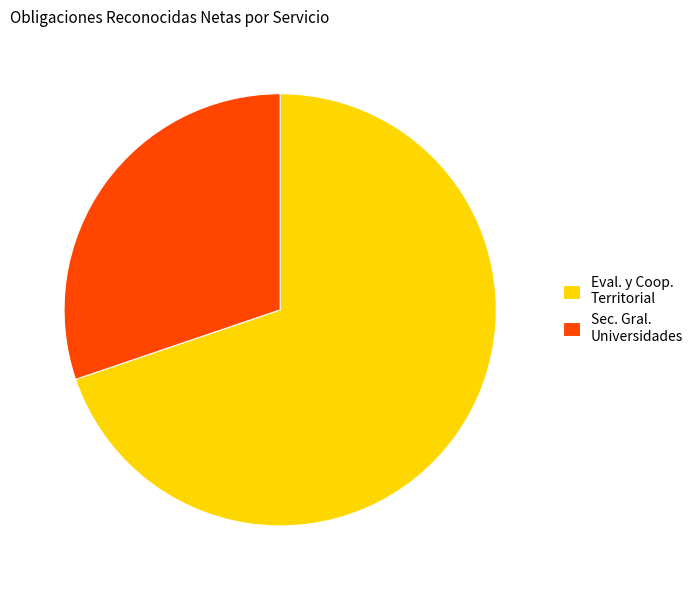

Is Eval. y Coop. Territorial the majority of the pie?

Yes